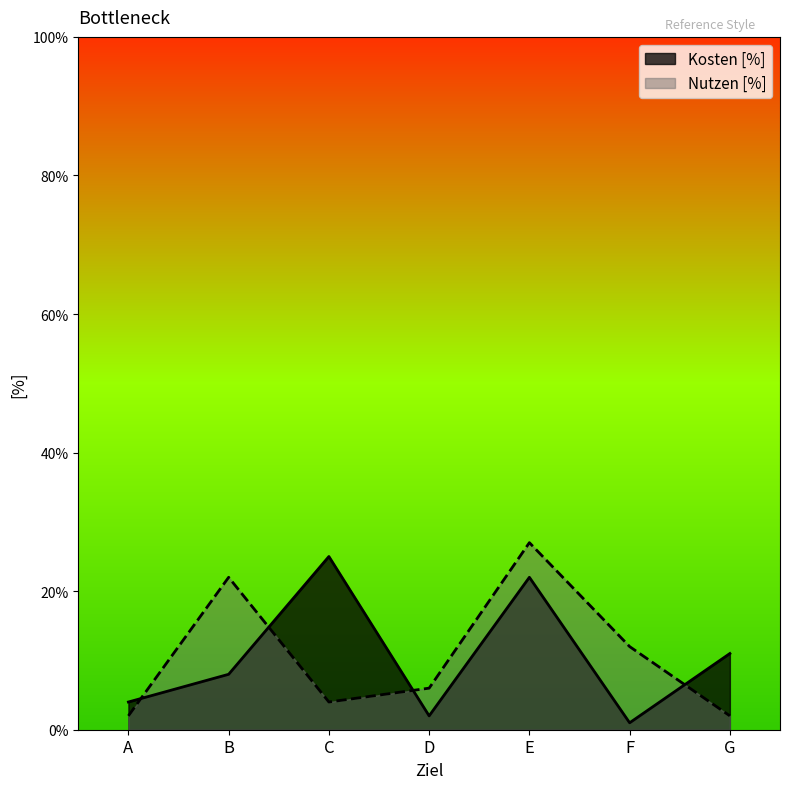

Which series has the largest total across all categories?

Nutzen [%]